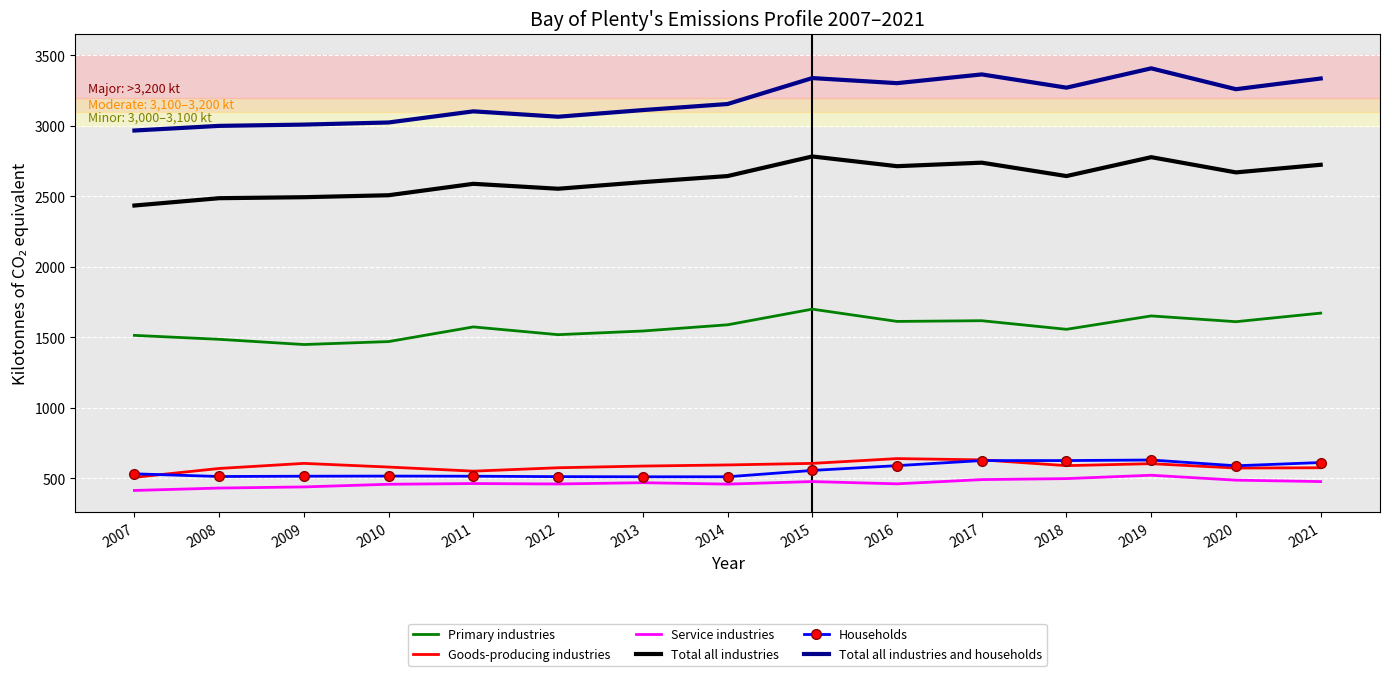

What is the spread (max minus min) of values at 2020?

2773